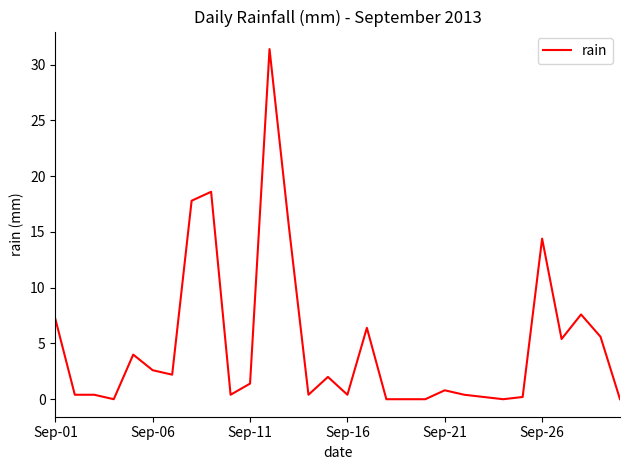

What is the difference between the maximum and minimum values?

31.4